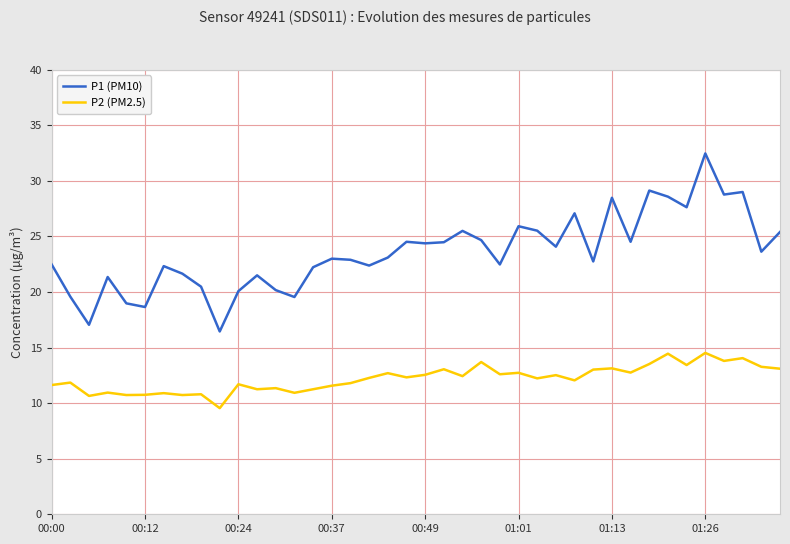

What is the difference between the maximum and minimum values in the P2 (PM2.5) series?

5.0